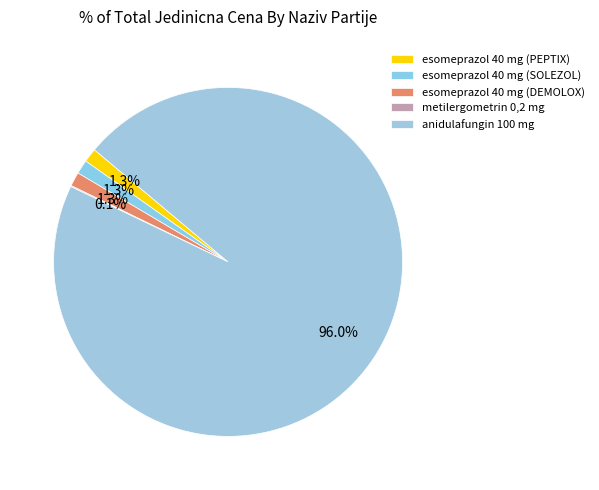

How many segments does this pie chart have?

5